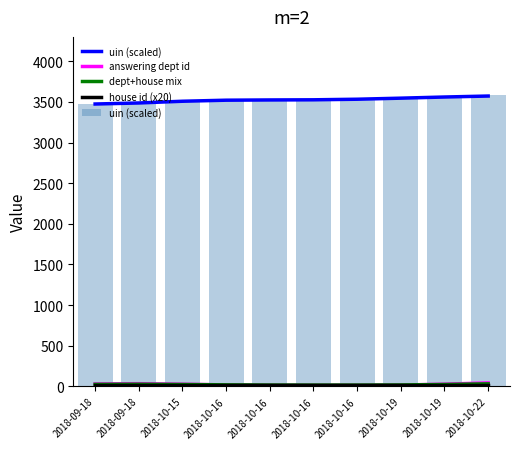

How many groups of bars are there?

10